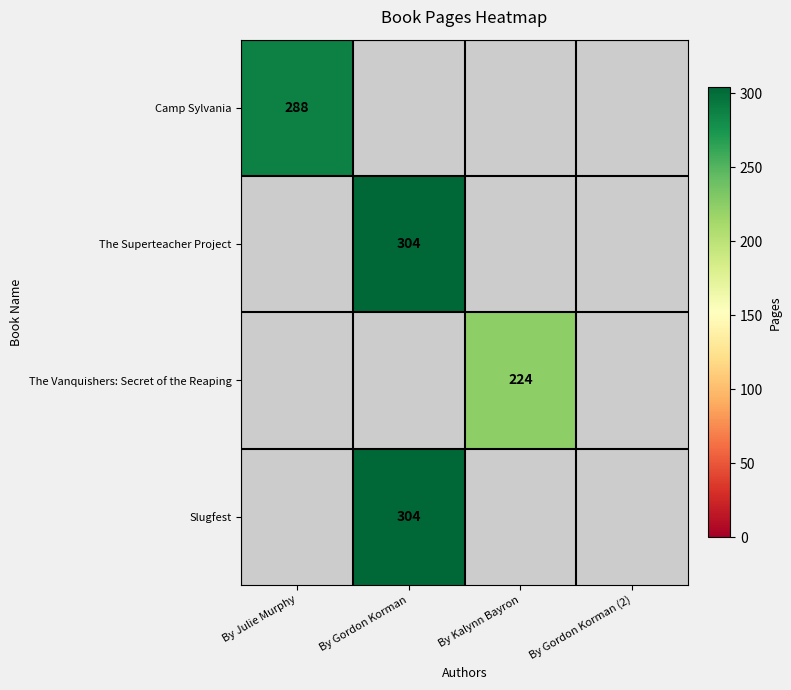

What is the smallest value displayed?

224.0